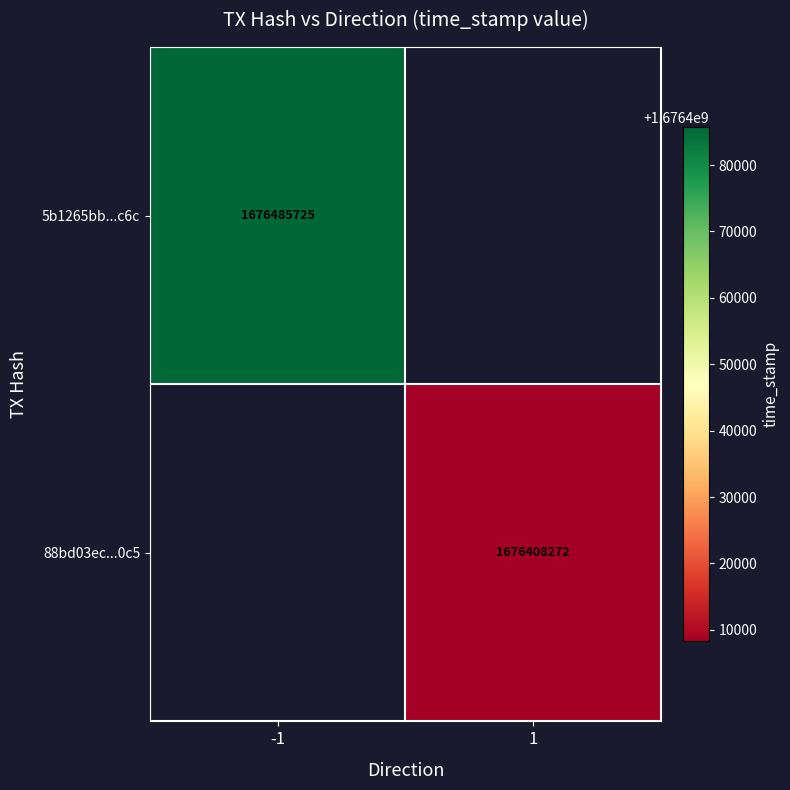

The 5b1265bb...c6c series shows 2595677507 at -1. True or false?

False